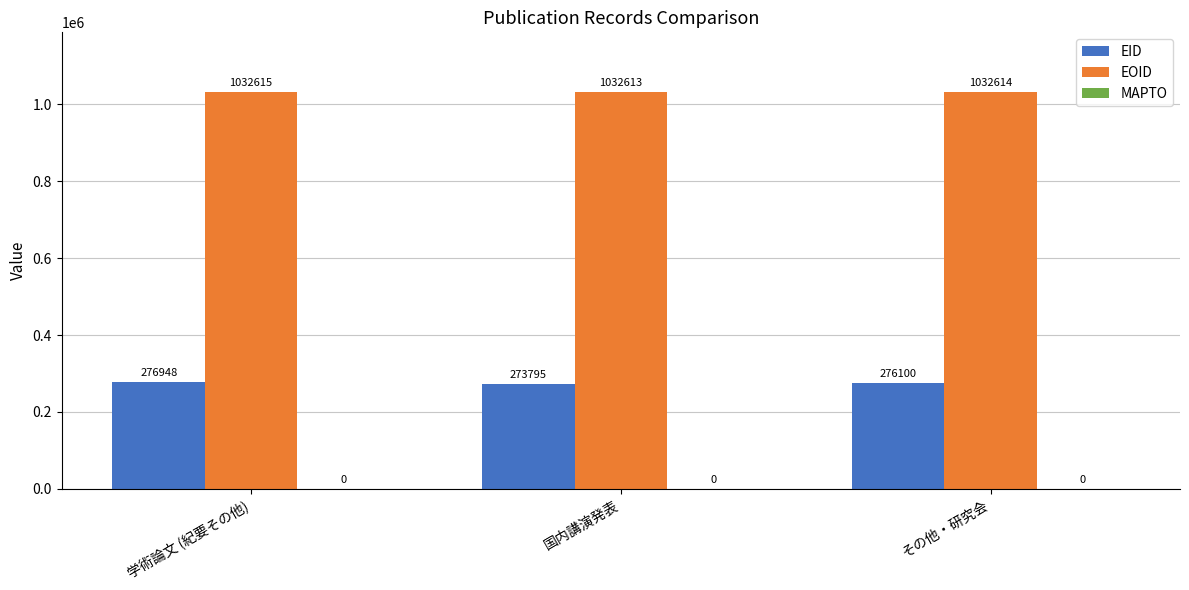

What is the difference between the second highest and minimum values in the EOID series?

1